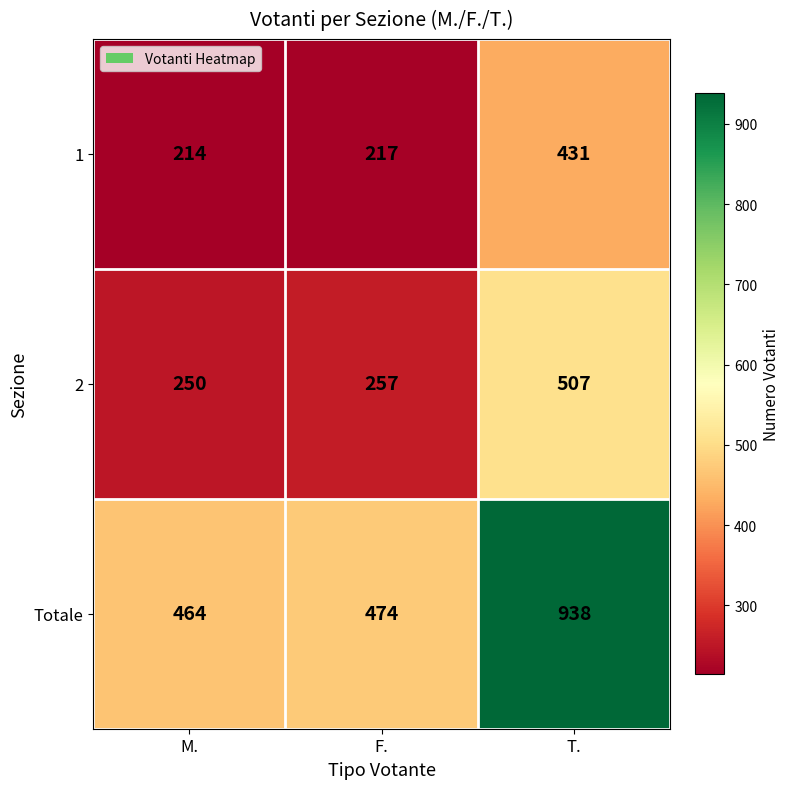

True or false: 1 has a value of 634 at T..

False